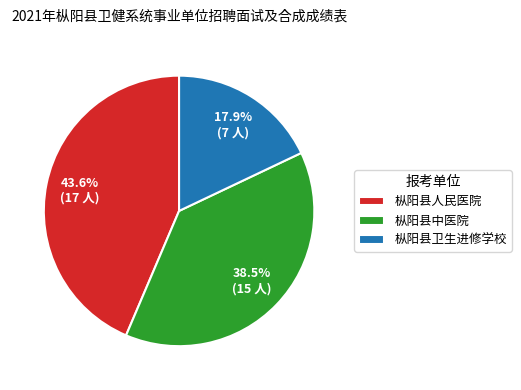

How many slices are in this pie chart?

3